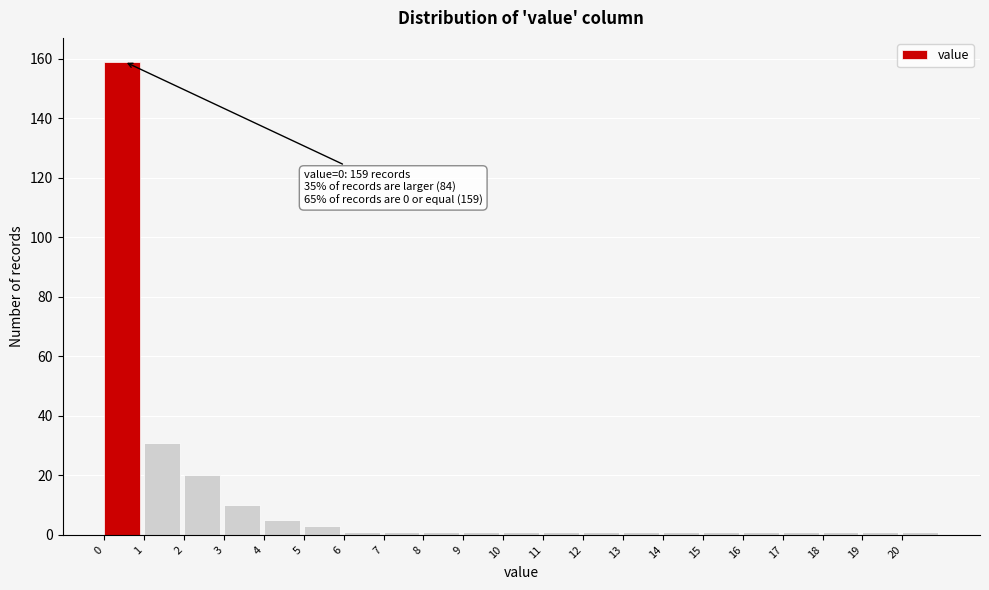

Which range on the x-axis has the tallest bar?

0 to 1